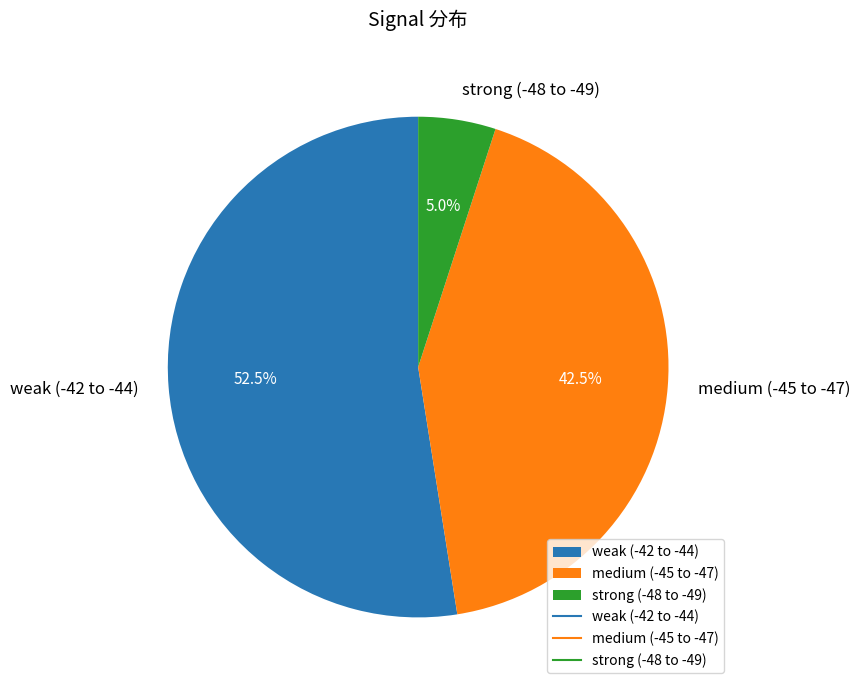

What is the total percentage of strong (-48 to -49) and weak (-42 to -44)?

57.5%